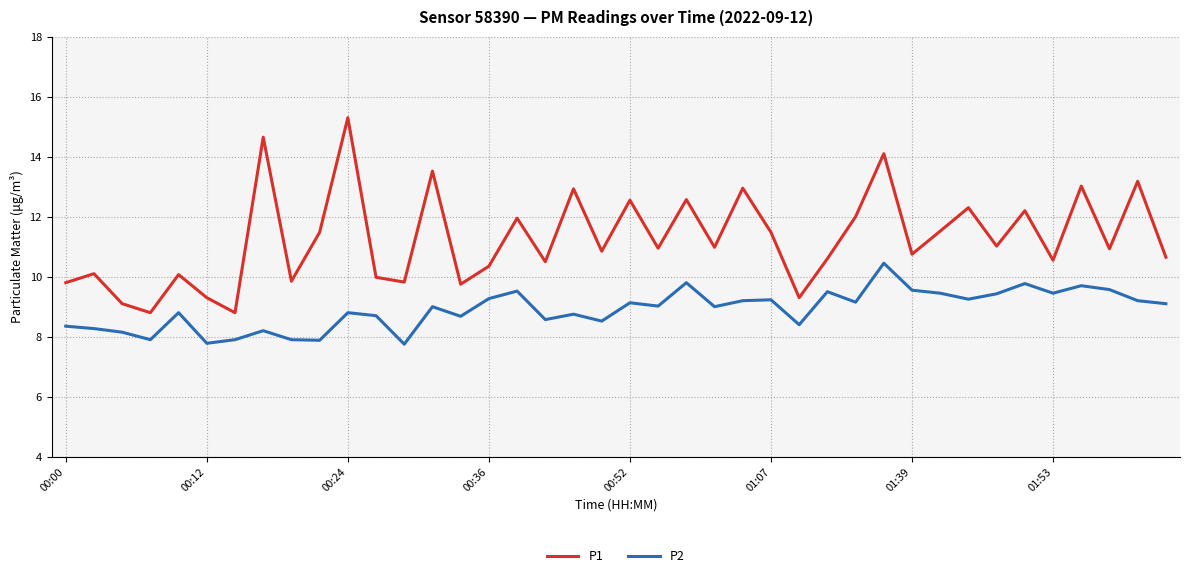

List the series in order of their overall mean, highest first.

P1, P2